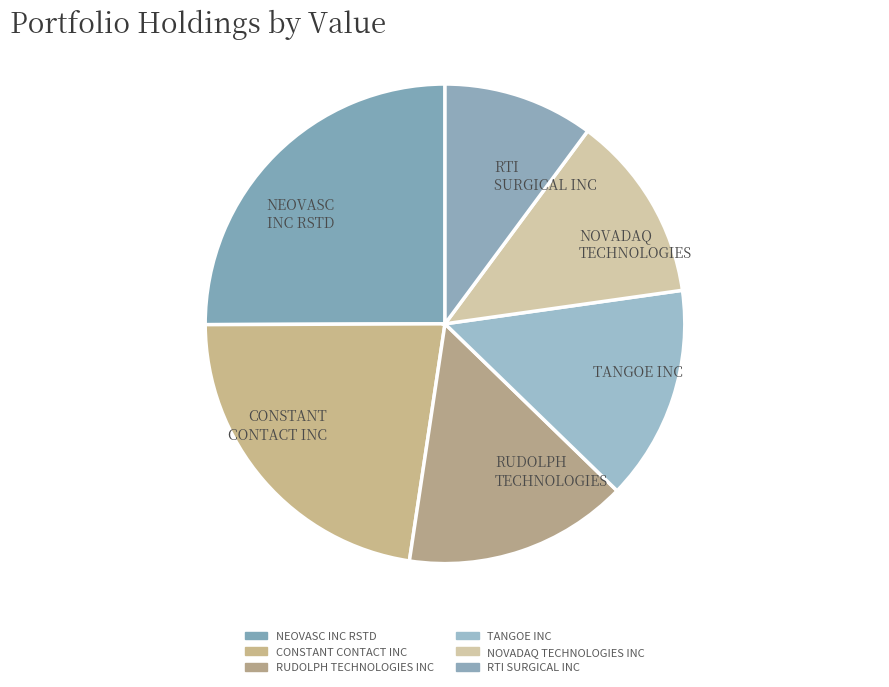

How many slices are in this pie chart?

6